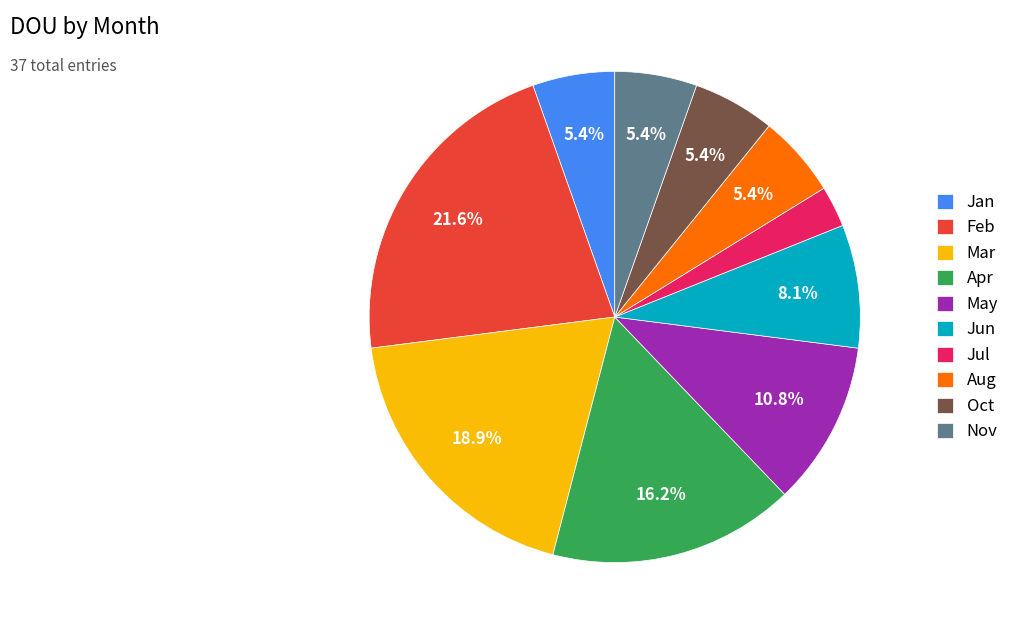

Does Apr account for over 50% of the chart?

No